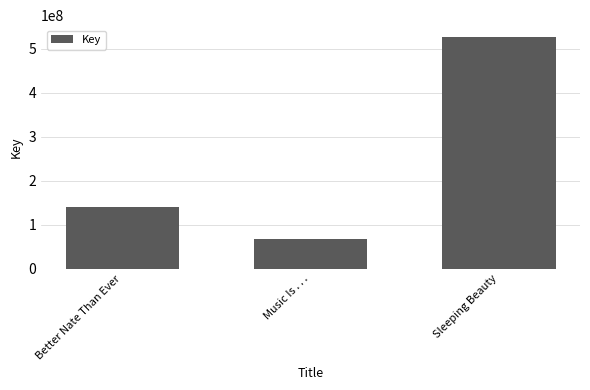

What is the label of the 2nd bar from the right?

Music Is . . .